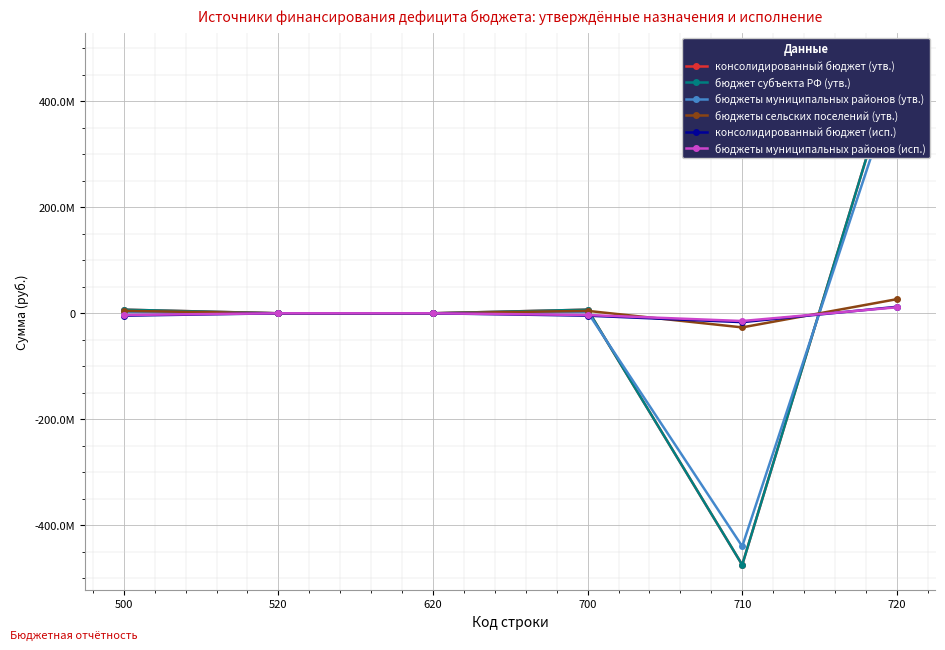

What is the smallest value displayed?

-474781994.8